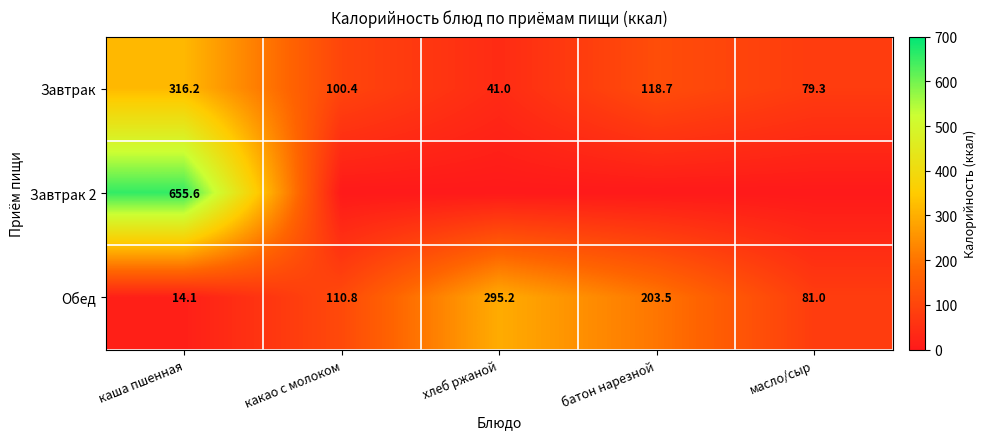

Rank the categories by Завтрак value from highest to lowest.

каша пшенная, батон нарезной, какао с молоком, масло/сыр, хлеб ржаной